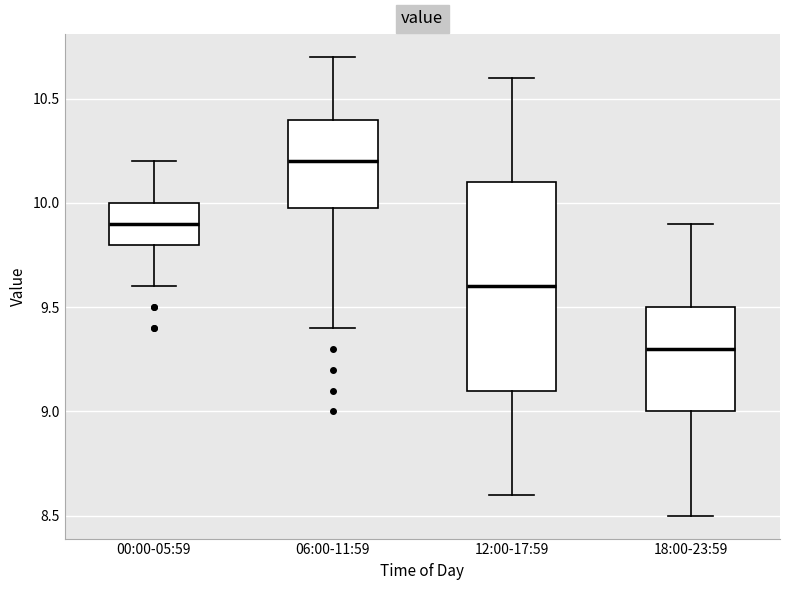

Where is the lower edge of the box for 00:00-05:59 on the y-axis? The values are not printed on the chart, so give them approximately, as read against the axis.

9.8